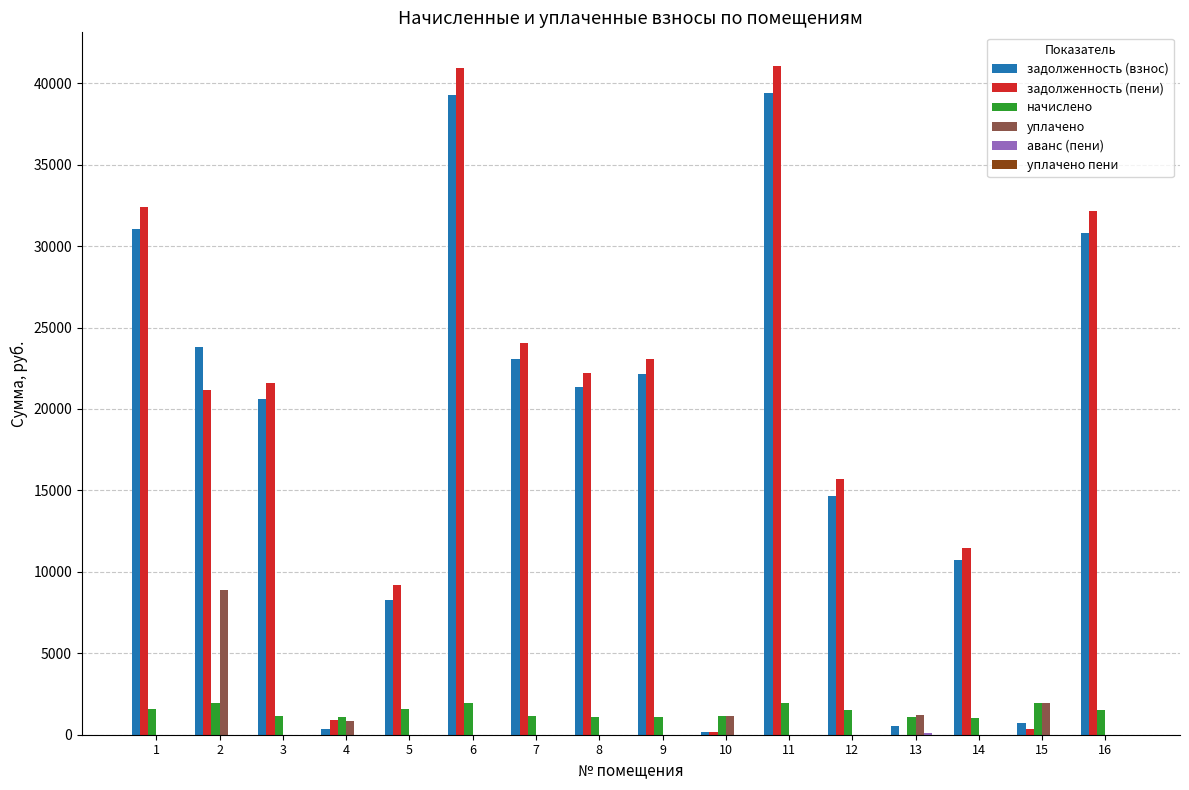

Which series changed the most between 8 and 12?

задолженность (взнос)